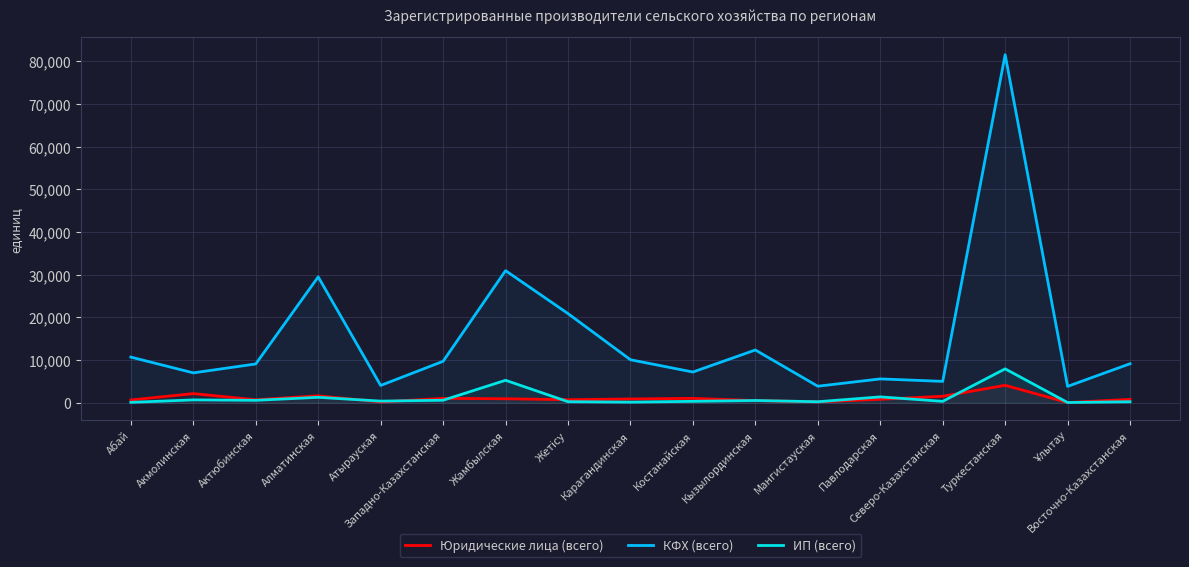

Is it true that Юридические лица (всего) equals 74 at Ұлытау?

True